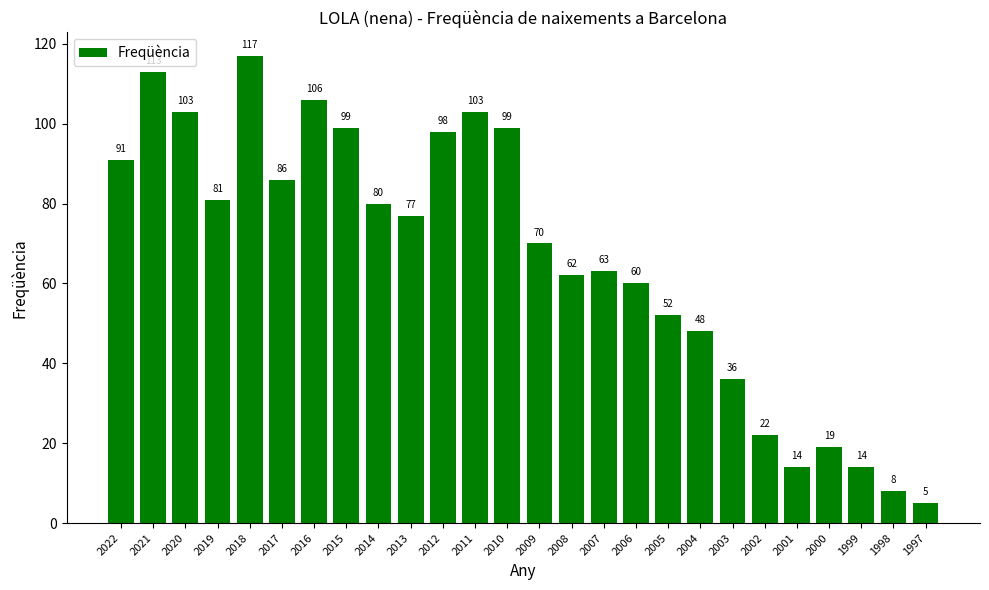

How many data points are less than 77?

13